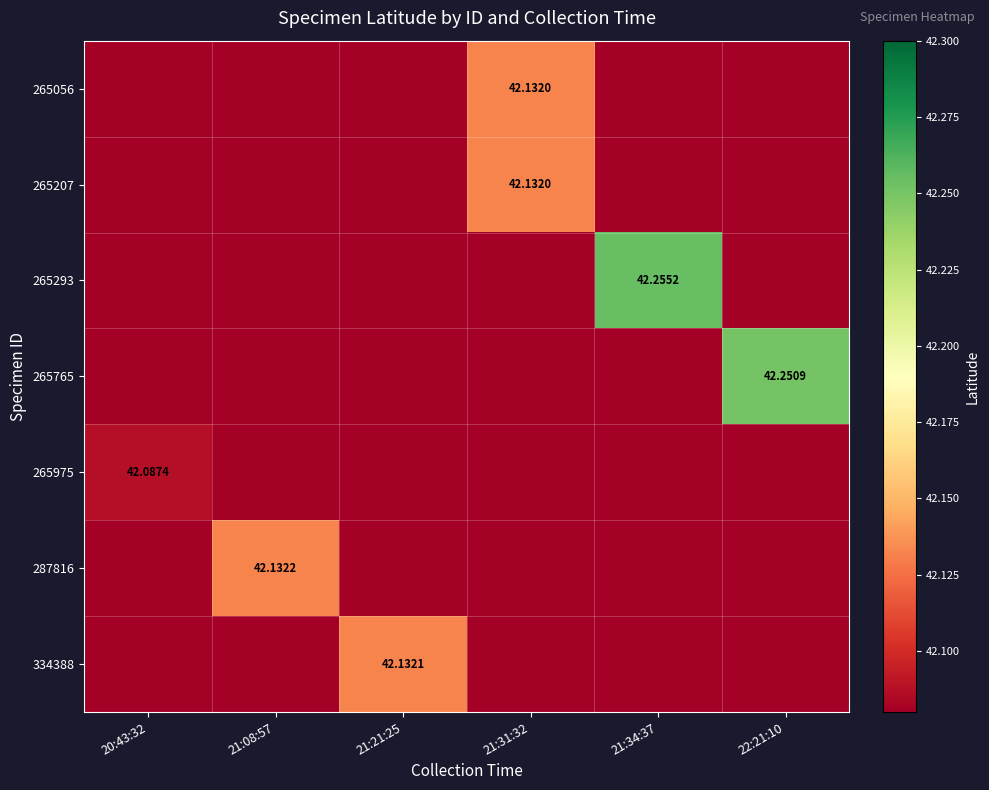

What is the minimum value for 287816?

42.0